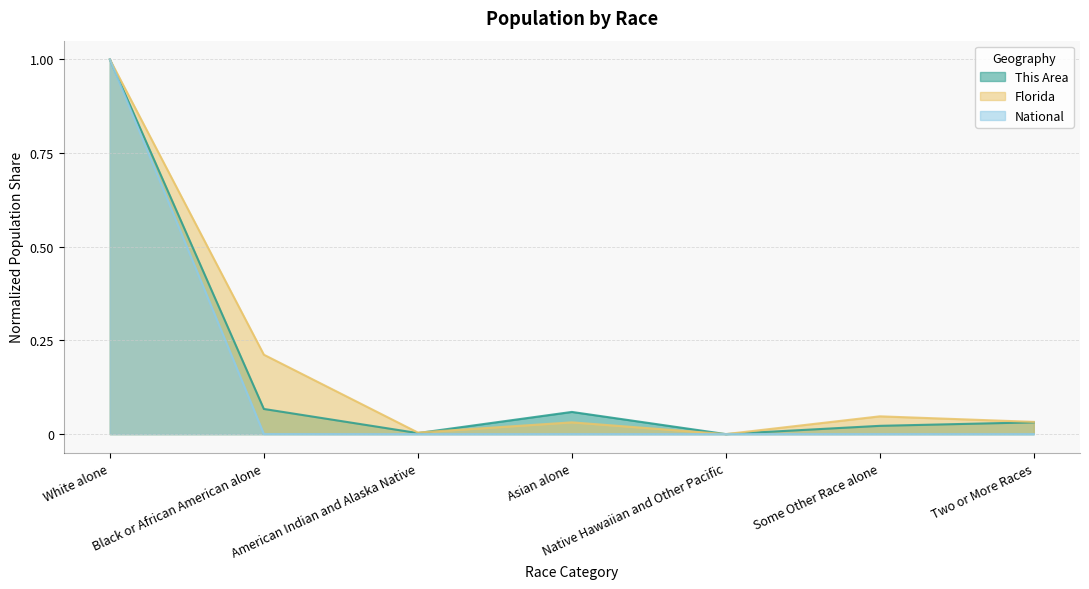

What is the difference between the maximum and minimum values in the Florida series?

1.0